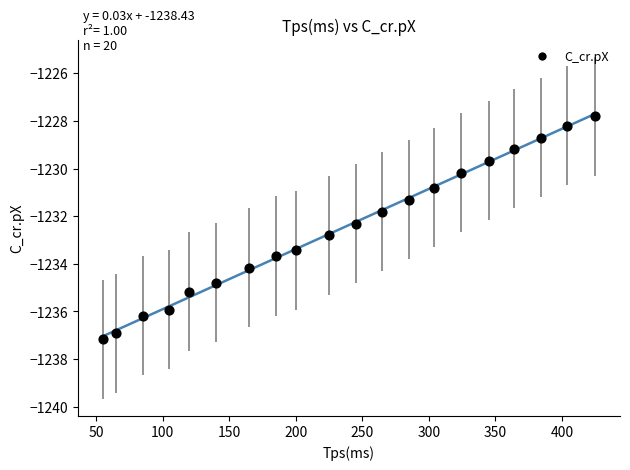

What is the range of Y values (max minus min)?

9.4